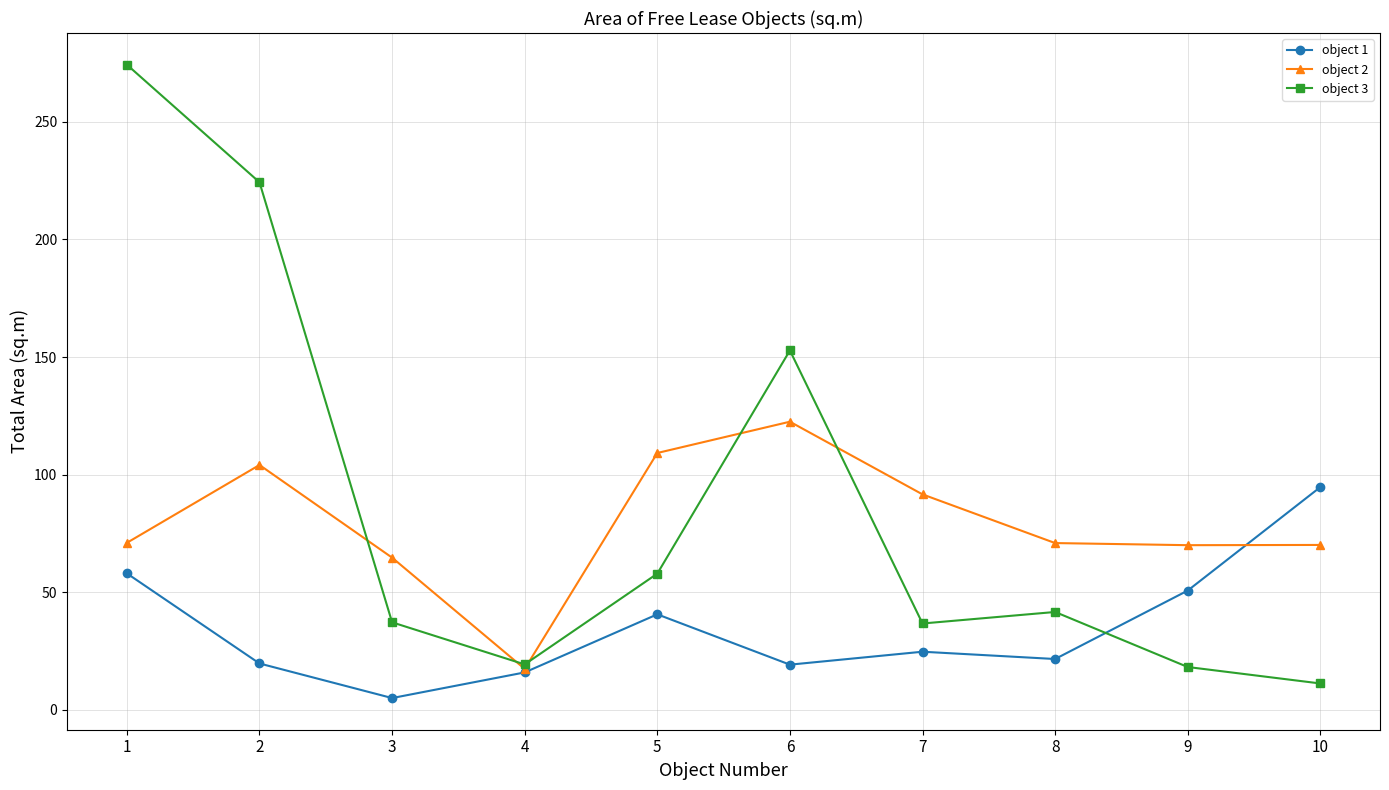

What is the value of the object 2 point at the 4th from the left?

17.4